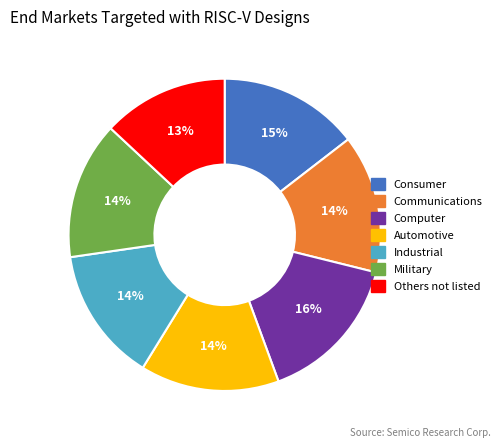

Does Automotive account for over 50% of the chart?

No